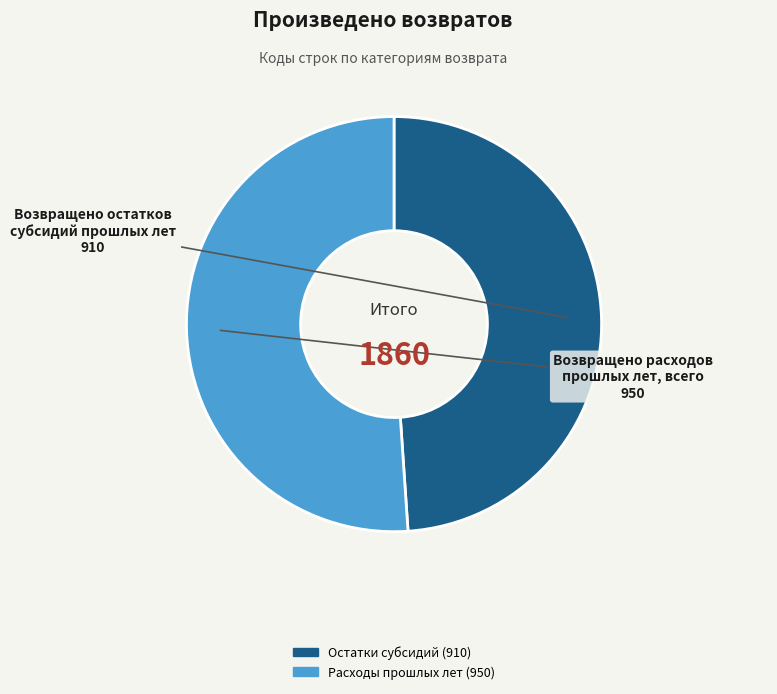

Is there a majority slice in this chart?

Yes